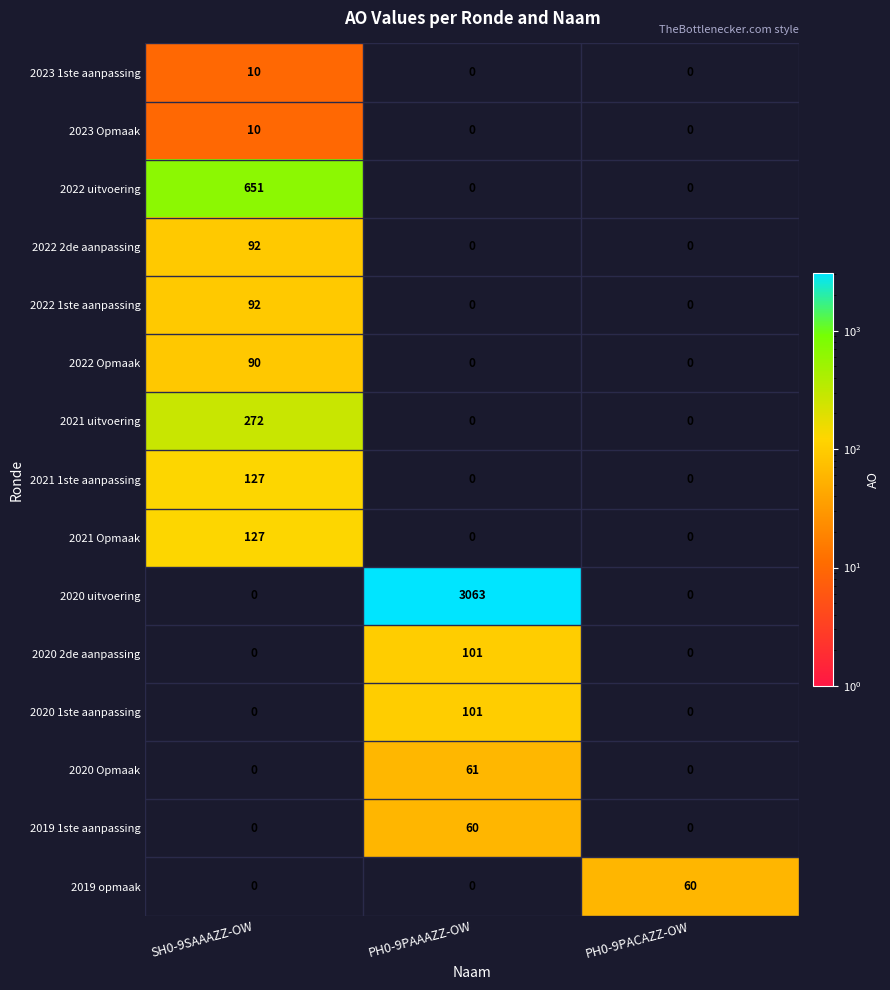

Is it true that 2020 uitvoering equals 0 at PH0-9PACAZZ-OW?

True